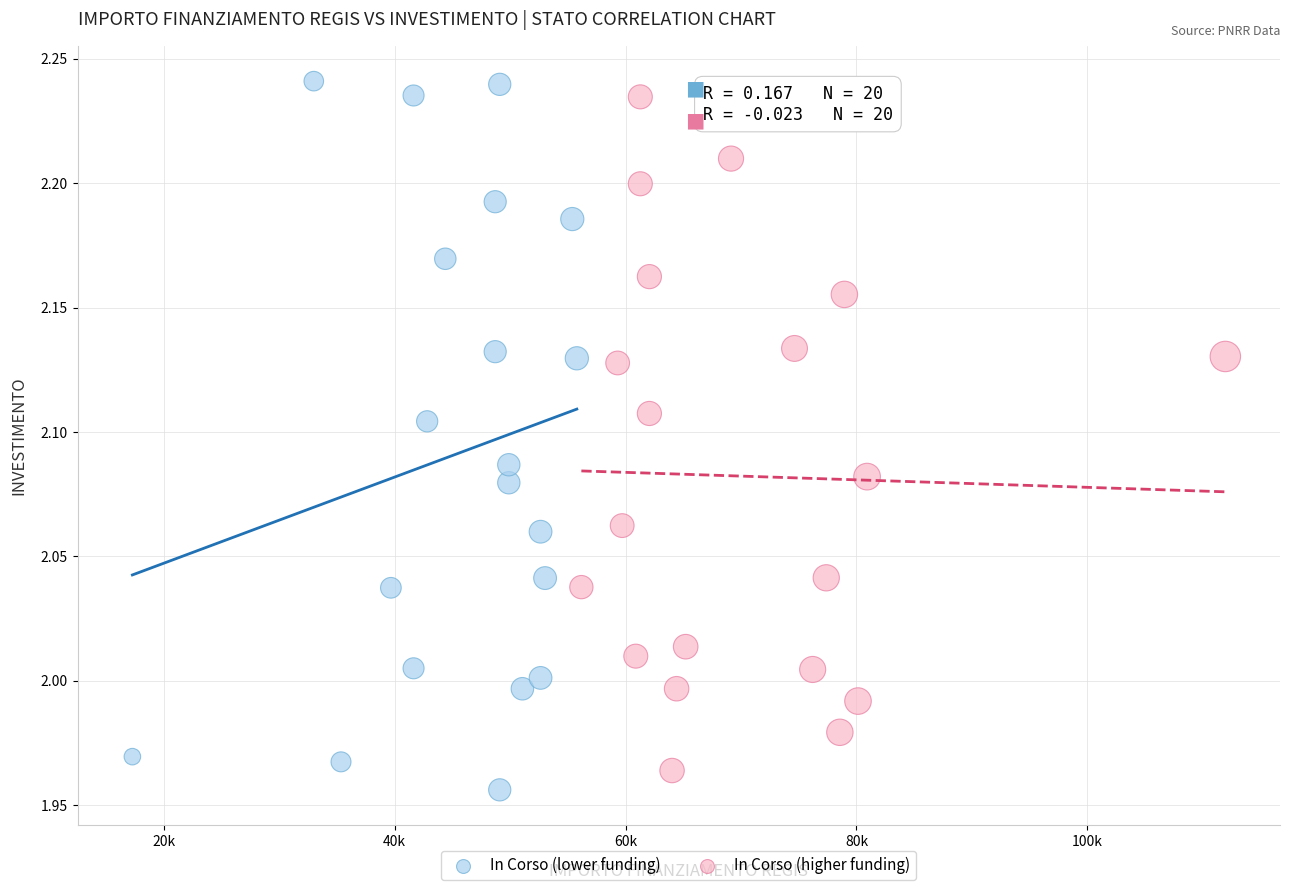

Which series contains the highest Y value?

In Corso (lower funding)